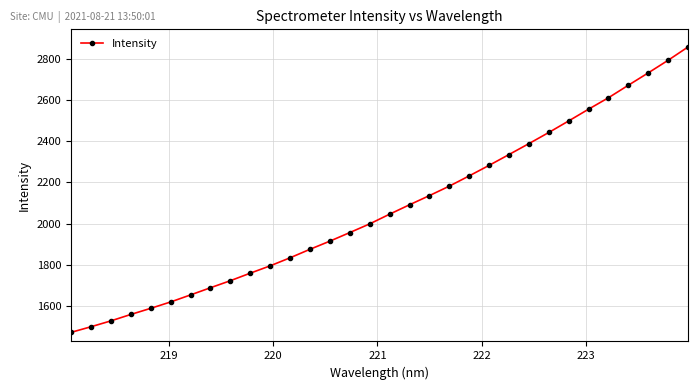

What is the sum of all values?

66315.6